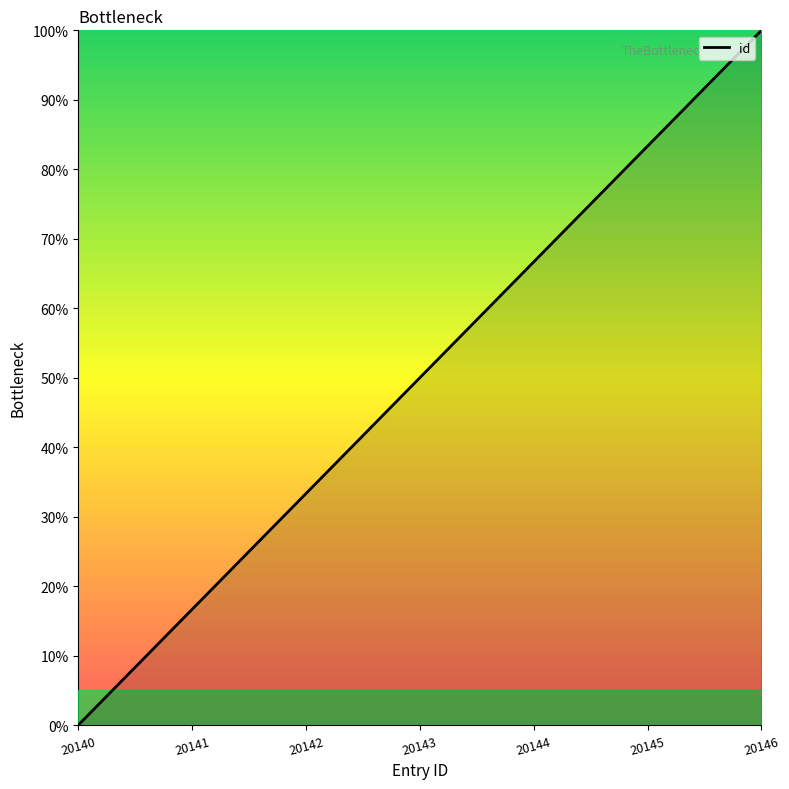

Reading right to left, what are all the values shown in this chart?

20146=100.0	20145=83.3	20144=66.7	20143=50.0	20142=33.3	20141=16.7	20140=0.0